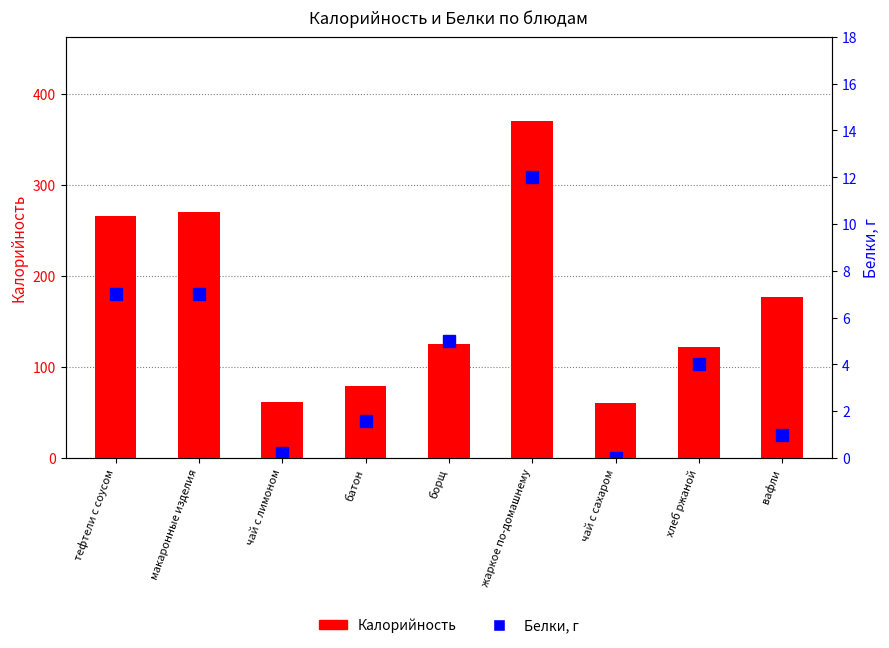

What position from the right is борщ?

5